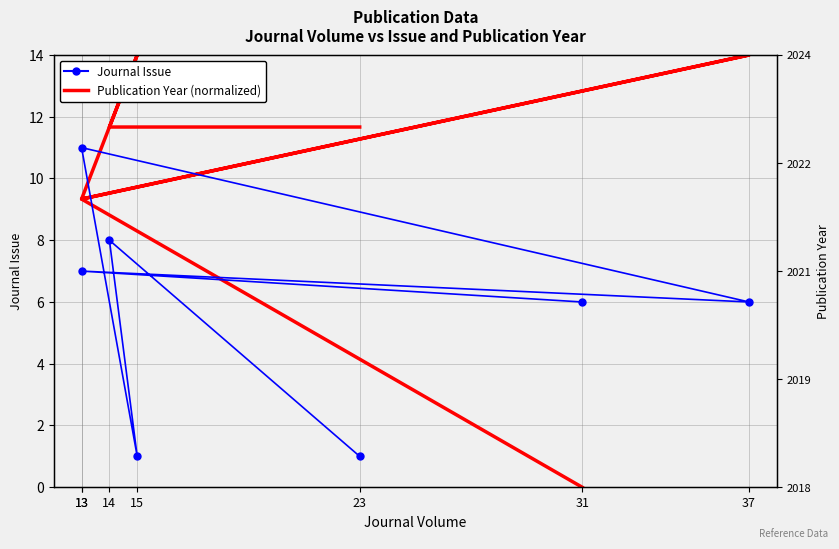

The value of Journal Issue at 13 is 3.4. True or false?

False